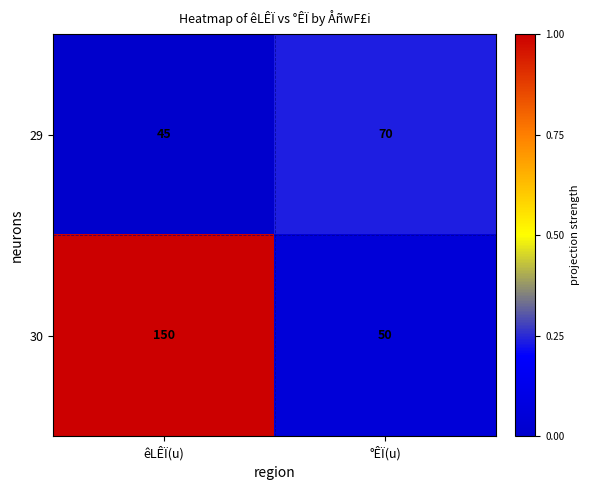

What is the average value of the 30 series?

100